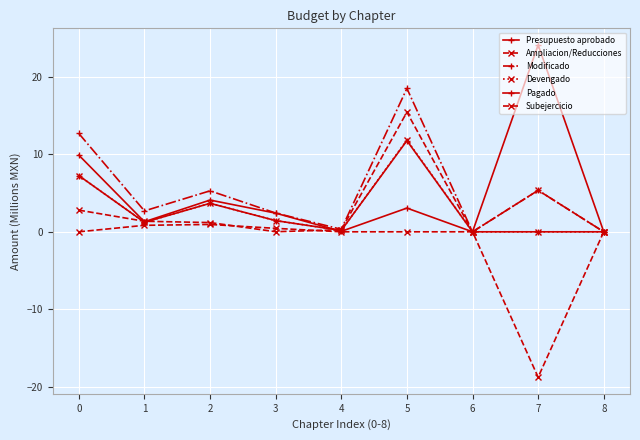

How many interior local valleys does the Pagado series have?

2